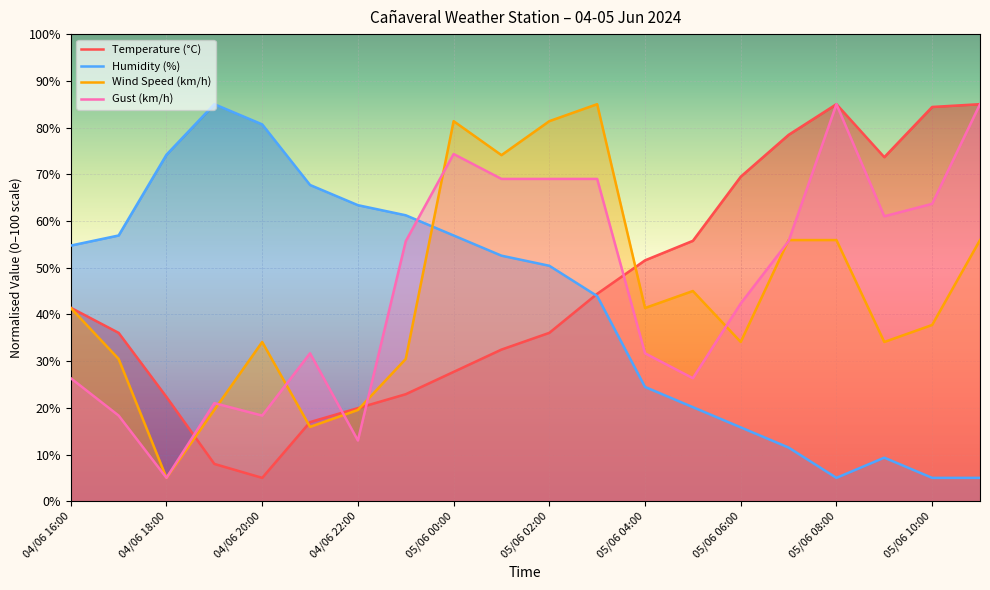

True or false: Gust (km/h) has a value of 63.7 at 05/06 10:00.

True